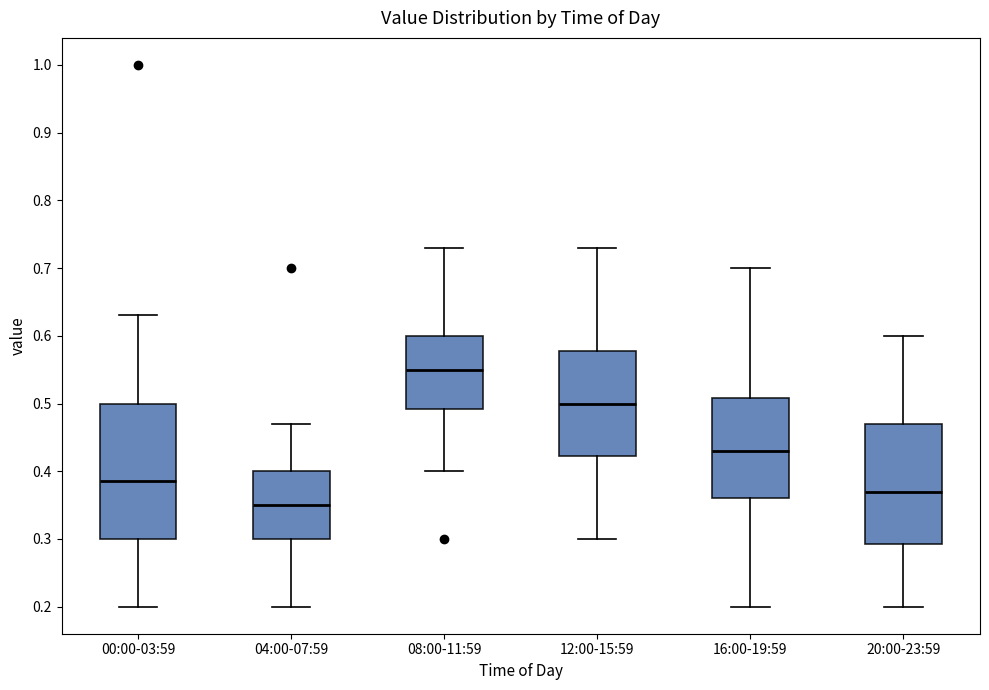

Reading left to right, read every box against the y-axis: the position of its median line, the range the box covers, and the ends of its whiskers. The values are not printed on the chart, so give them approximately, as read against the axis.

00:00-03:59: median 0.39, box 0.30 to 0.50, whiskers 0.20 to 0.63
04:00-07:59: median 0.35, box 0.30 to 0.40, whiskers 0.20 to 0.47
08:00-11:59: median 0.55, box 0.49 to 0.60, whiskers 0.40 to 0.73
12:00-15:59: median 0.50, box 0.42 to 0.58, whiskers 0.30 to 0.73
16:00-19:59: median 0.43, box 0.36 to 0.51, whiskers 0.20 to 0.70
20:00-23:59: median 0.37, box 0.29 to 0.47, whiskers 0.20 to 0.60